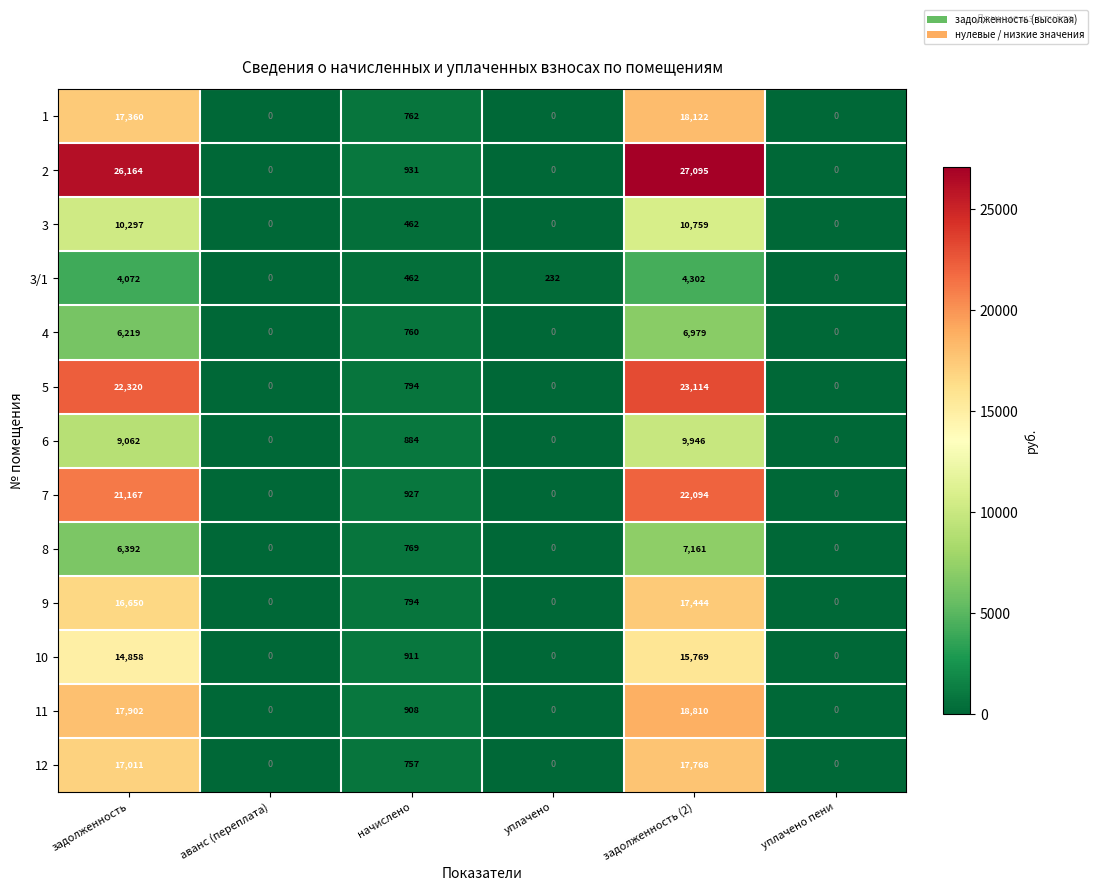

The 7 series shows -8815 at аванс (переплата). True or false?

False